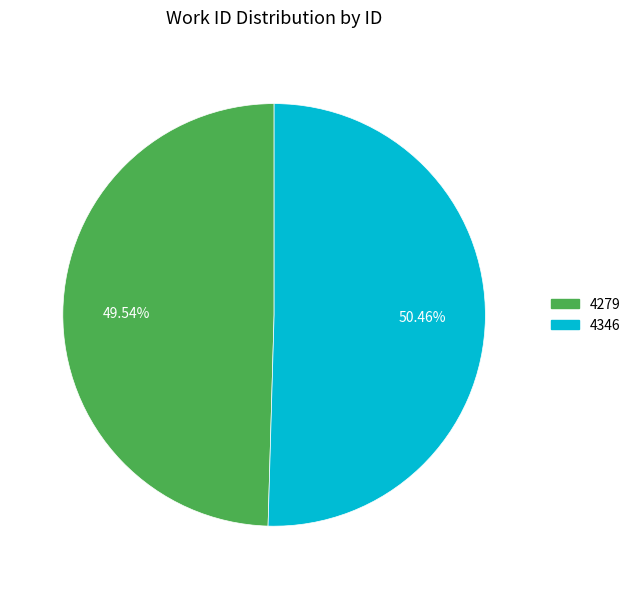

To the nearest percent, what portion does 4279 represent?

50%